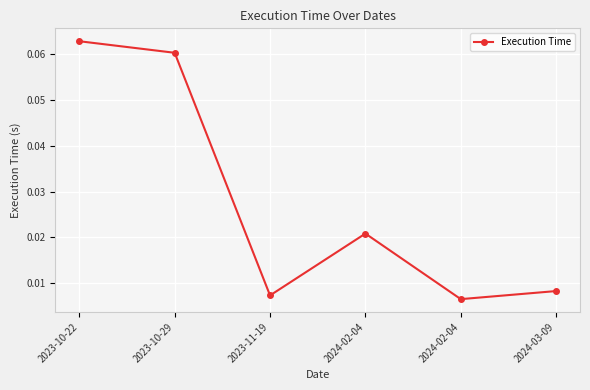

Reading left to right, transcribe all the data shown in this chart.

0.1	0.1	0.0	0.0	0.0	0.0